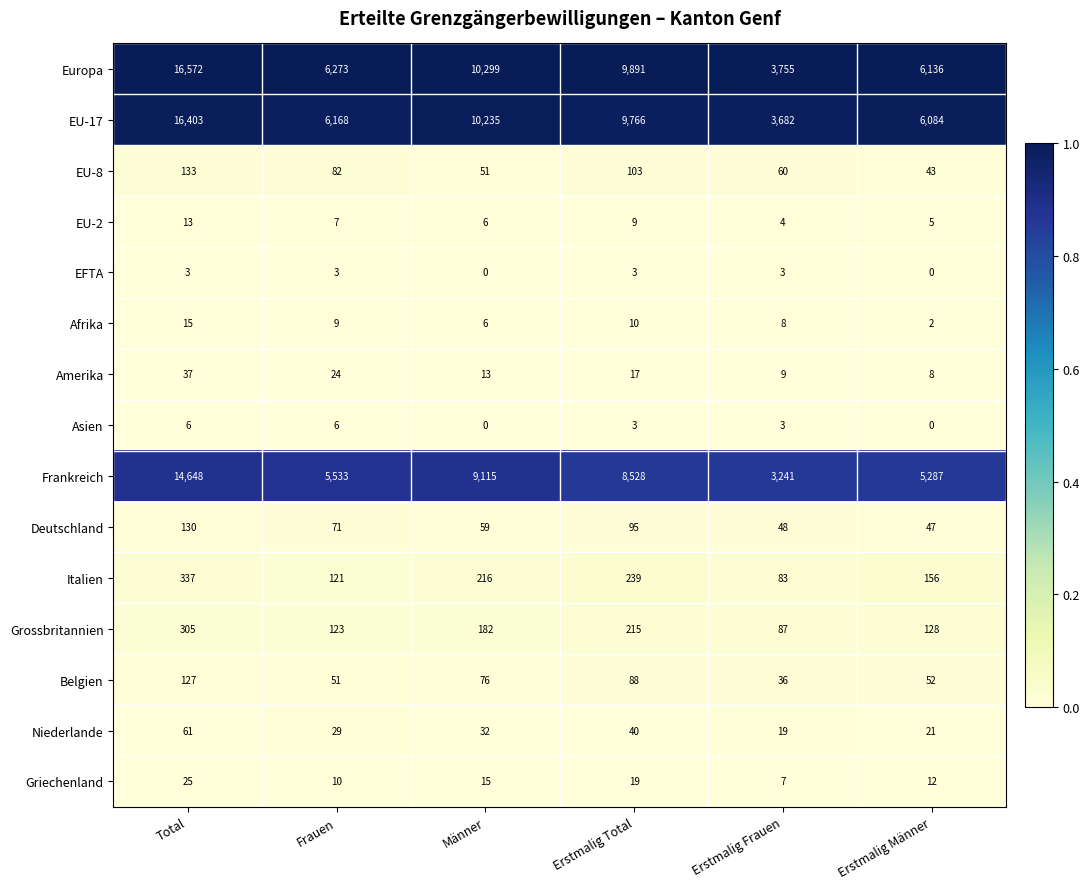

Is it true that Afrika equals 6 at Männer?

True